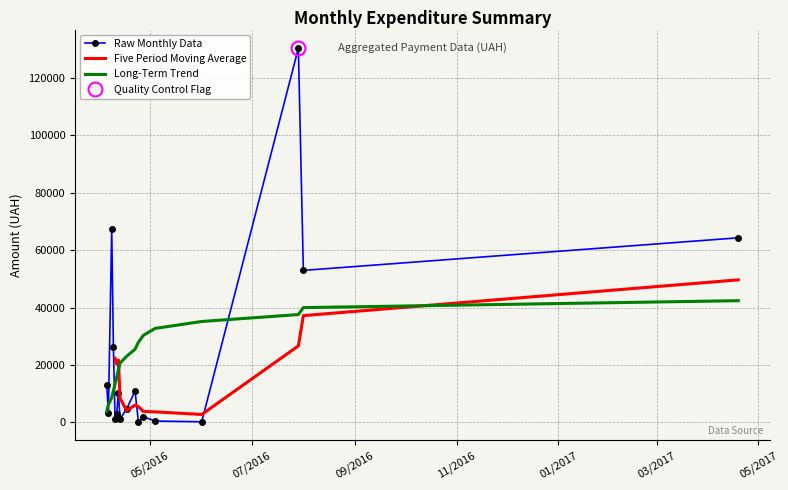

What is the maximum value for Raw Monthly Data?

130379.7